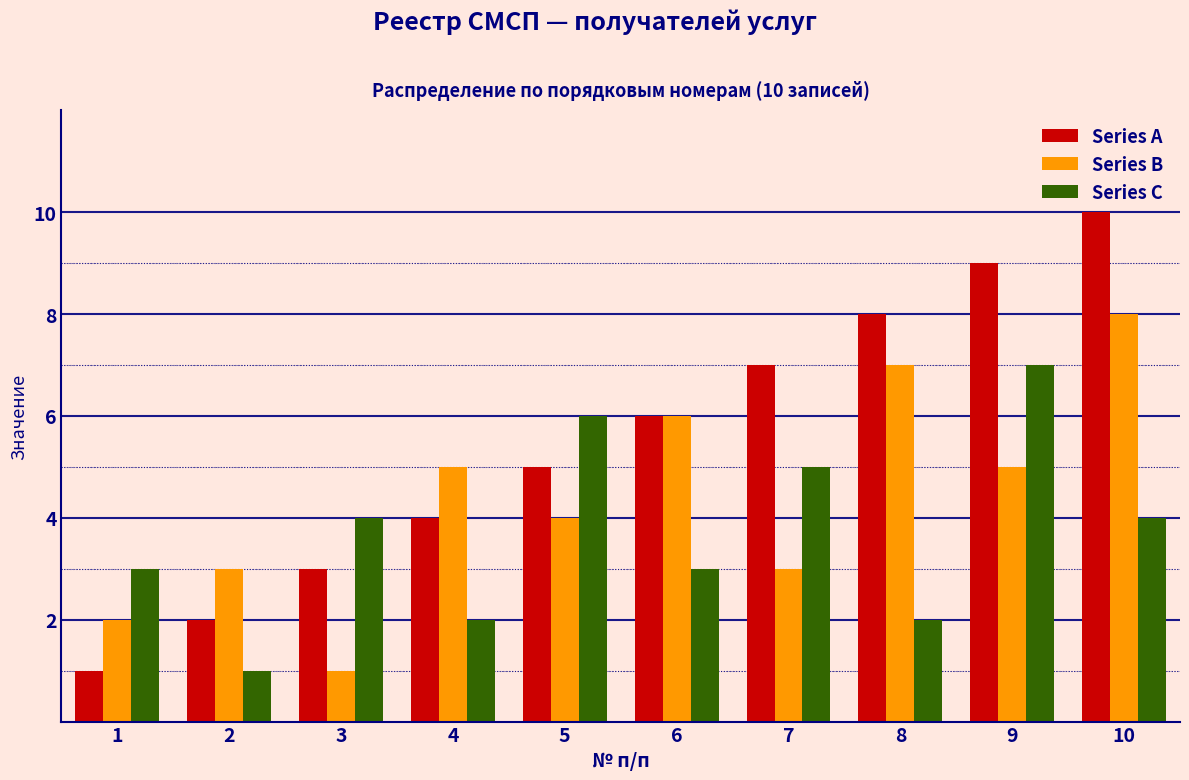

Reading left to right, transcribe all the data shown in this chart.

Series A: 1=1	2=2	3=3	4=4	5=5	6=6	7=7	8=8	9=9	10=10
Series B: 1=2	2=3	3=1	4=5	5=4	6=6	7=3	8=7	9=5	10=8
Series C: 1=3	2=1	3=4	4=2	5=6	6=3	7=5	8=2	9=7	10=4